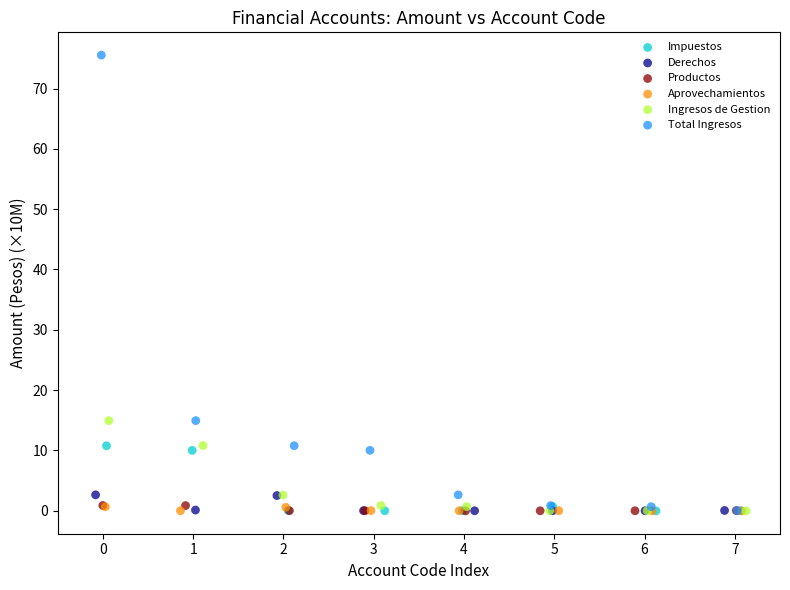

Which series reaches the maximum Y coordinate?

Total Ingresos